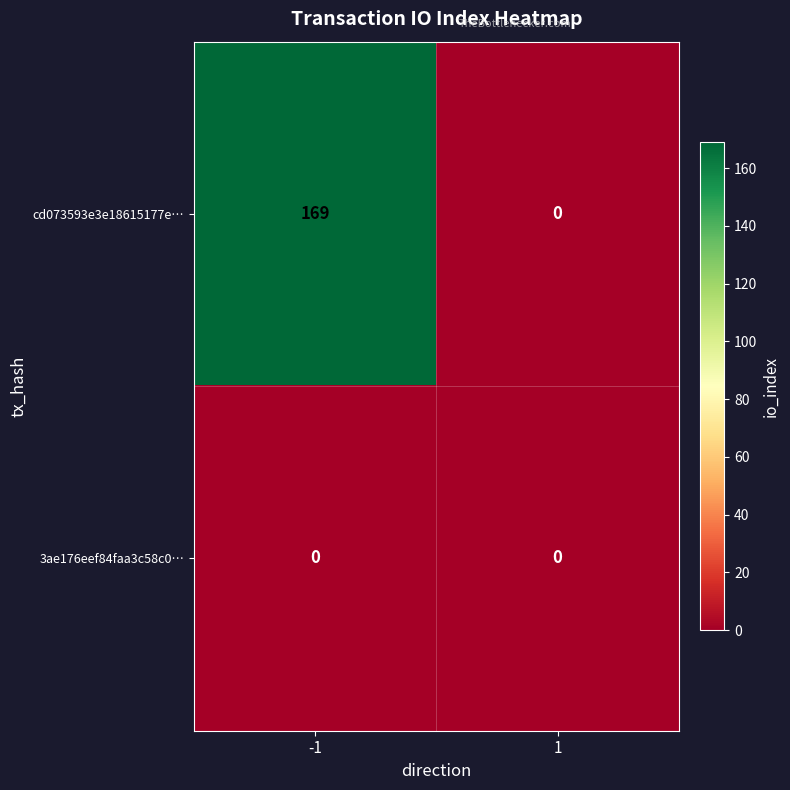

Which series changed the most between -1 and 1?

cd073593e3e18615177e…